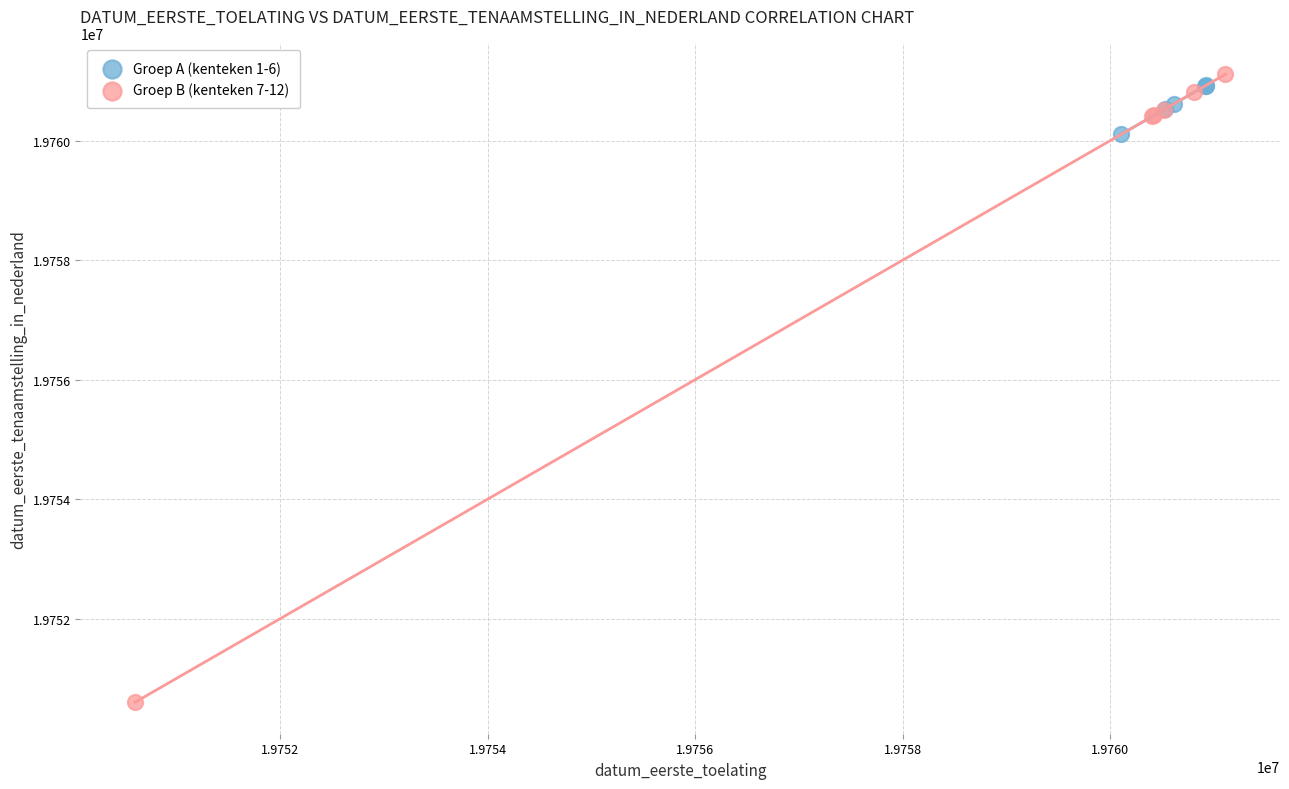

Which series reaches the minimum Y coordinate?

Groep B (kenteken 7-12)